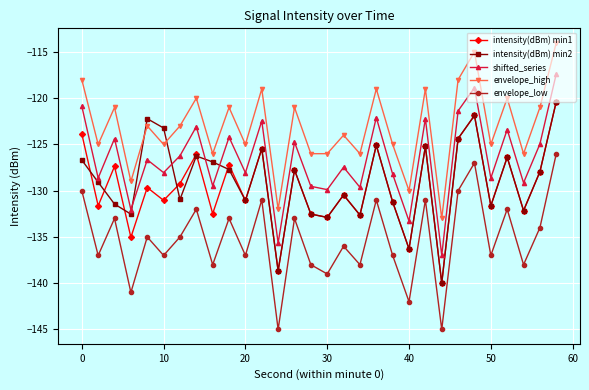

How many interior local peaks does the shifted_series series have?

11